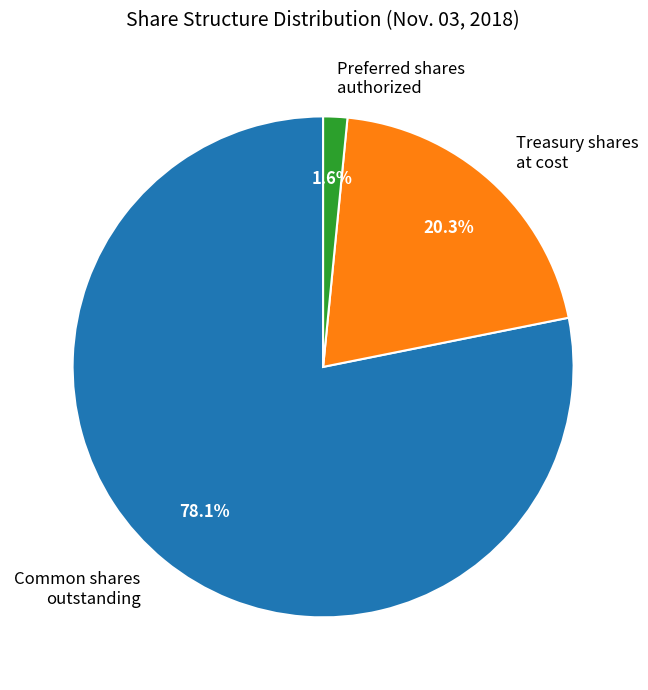

Is the sum of Treasury shares at cost and Preferred shares authorized greater than half?

No